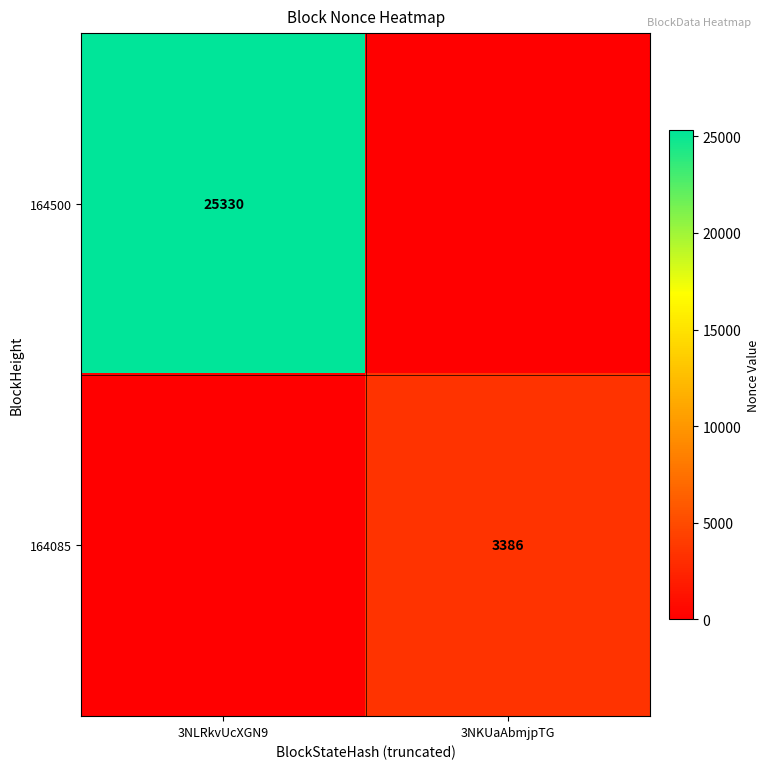

The value of 164085 at 3NKUaAbmjpTG is 3386. True or false?

True